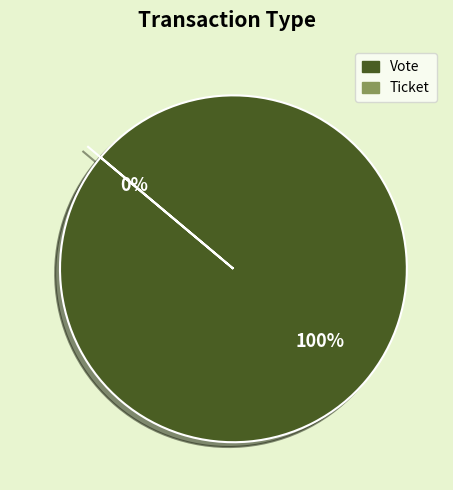

To the nearest percent, what is the combined percentage of Vote (io_index=1) and Ticket (io_index=0)?

100%